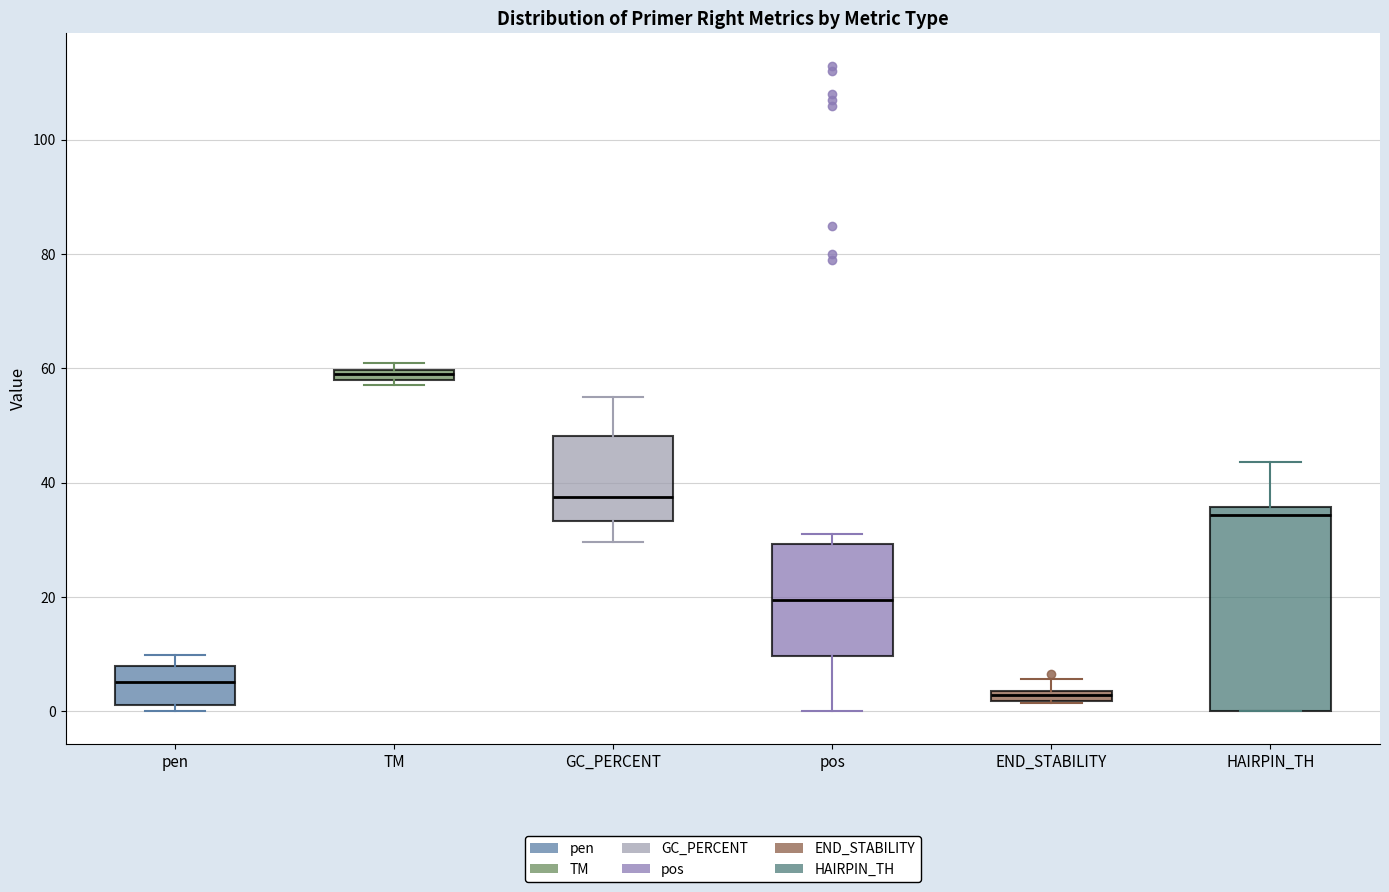

Which box has the lowest median line?

END_STABILITY